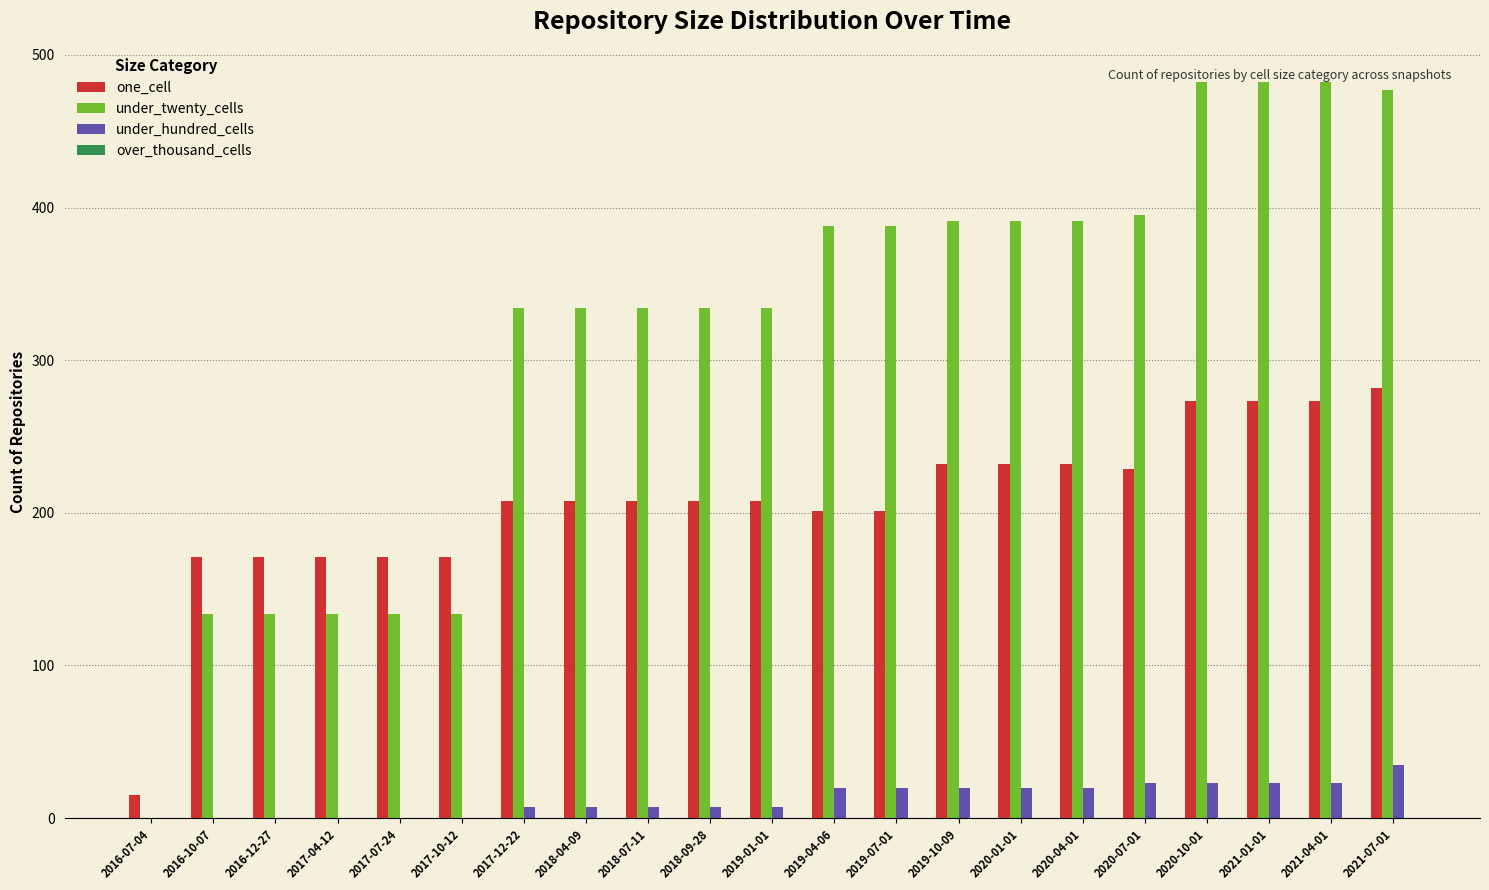

Count the number of categories in the chart.

21